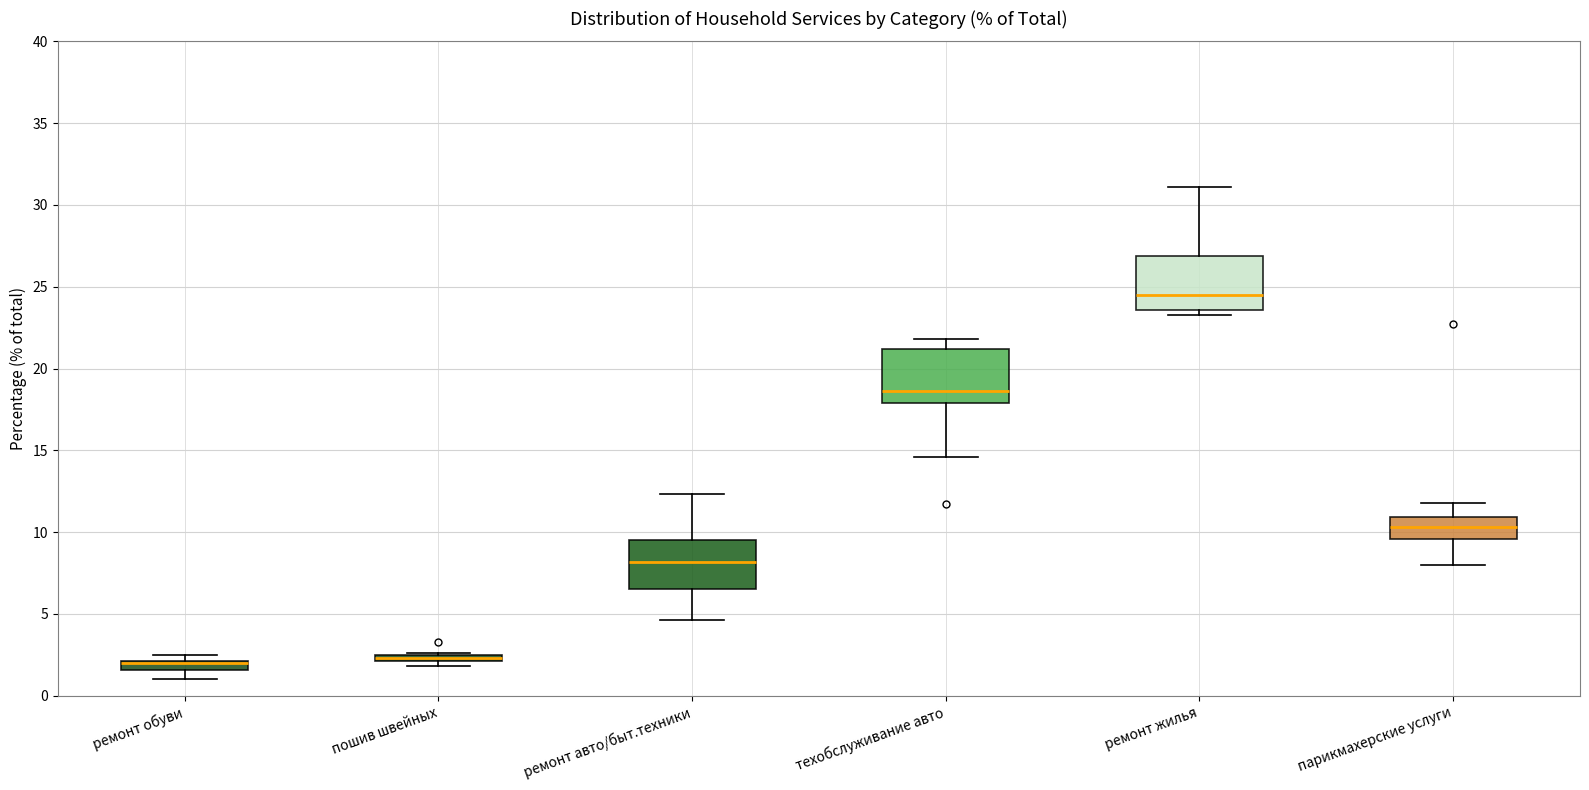

Where is the lower edge of the box for техобслуживание авто on the y-axis? The values are not printed on the chart, so give them approximately, as read against the axis.

18.0